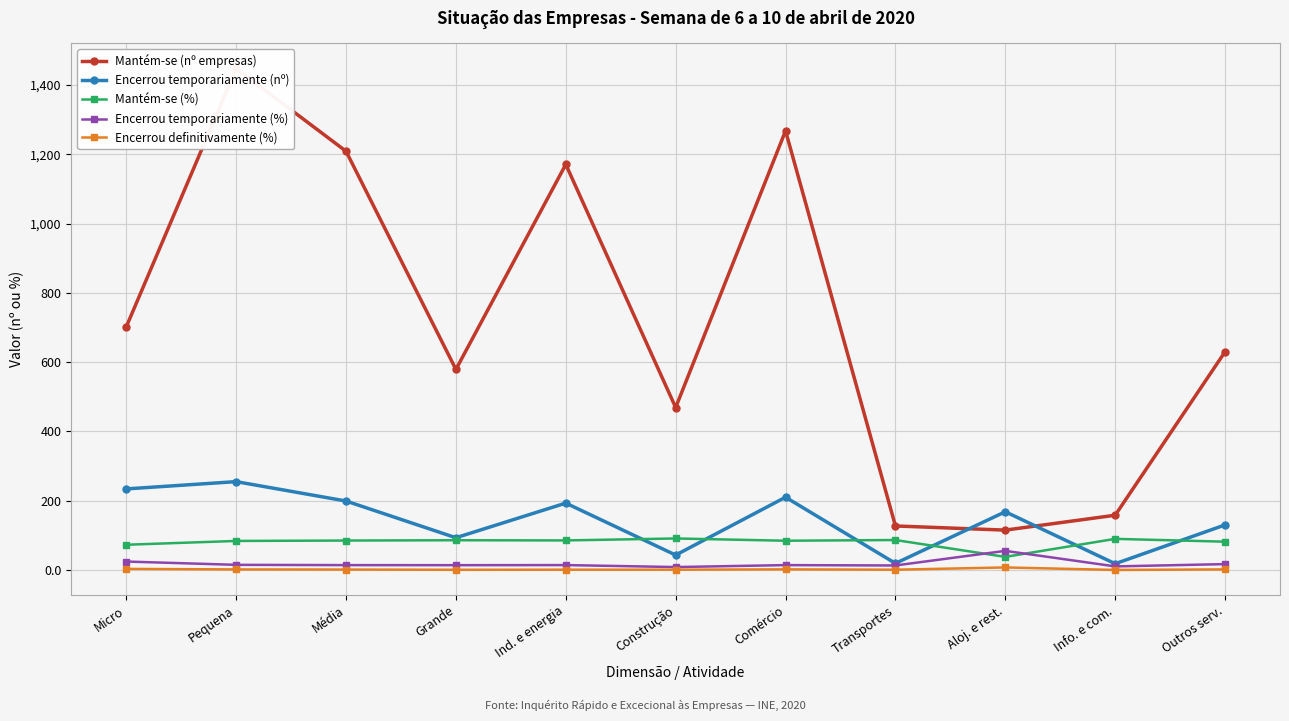

Count the number of categories in the chart.

11